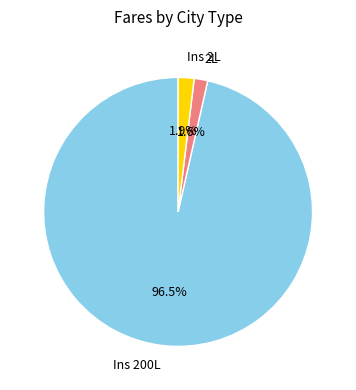

Combined, what portion of the pie is 2L and Ins 2L?

3.5%